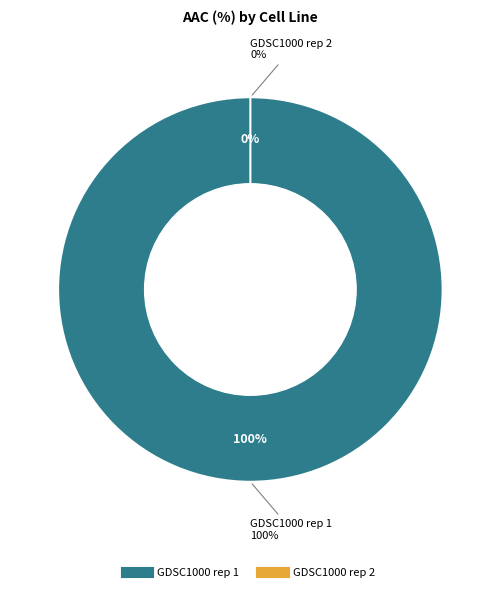

What is the largest slice in the pie chart?

GDSC1000 rep 1